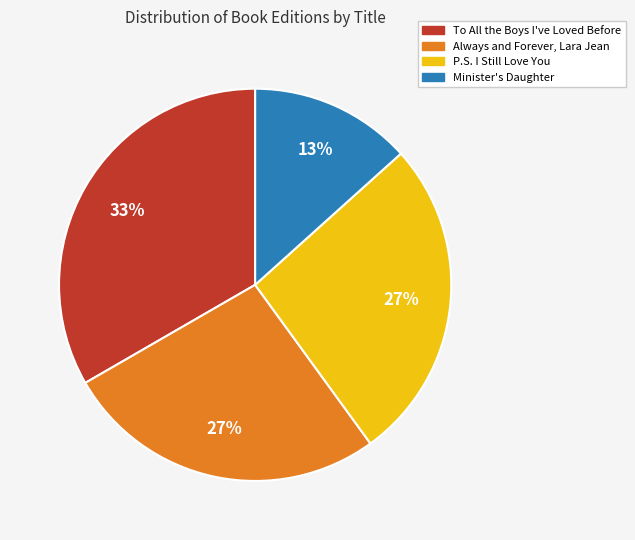

To the nearest percent, what is the average slice percentage?

25%